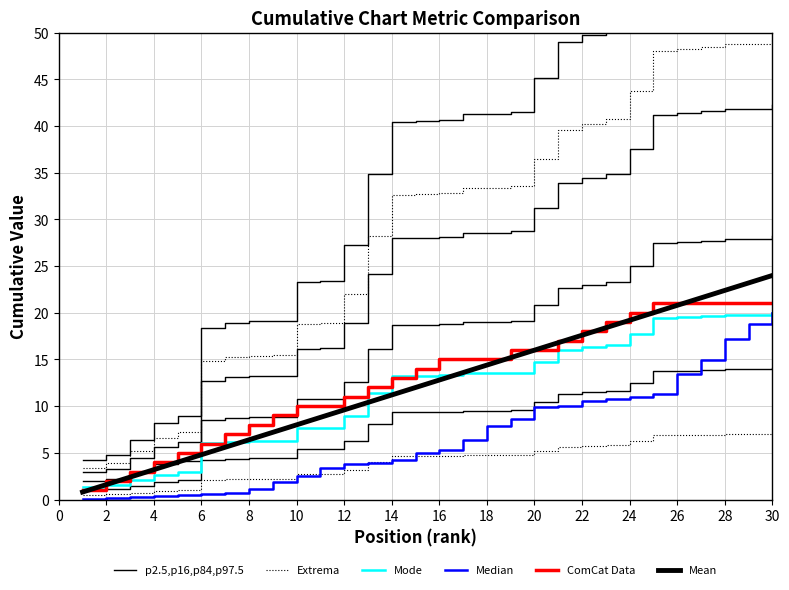

Does the chart have visible grid lines?

Yes